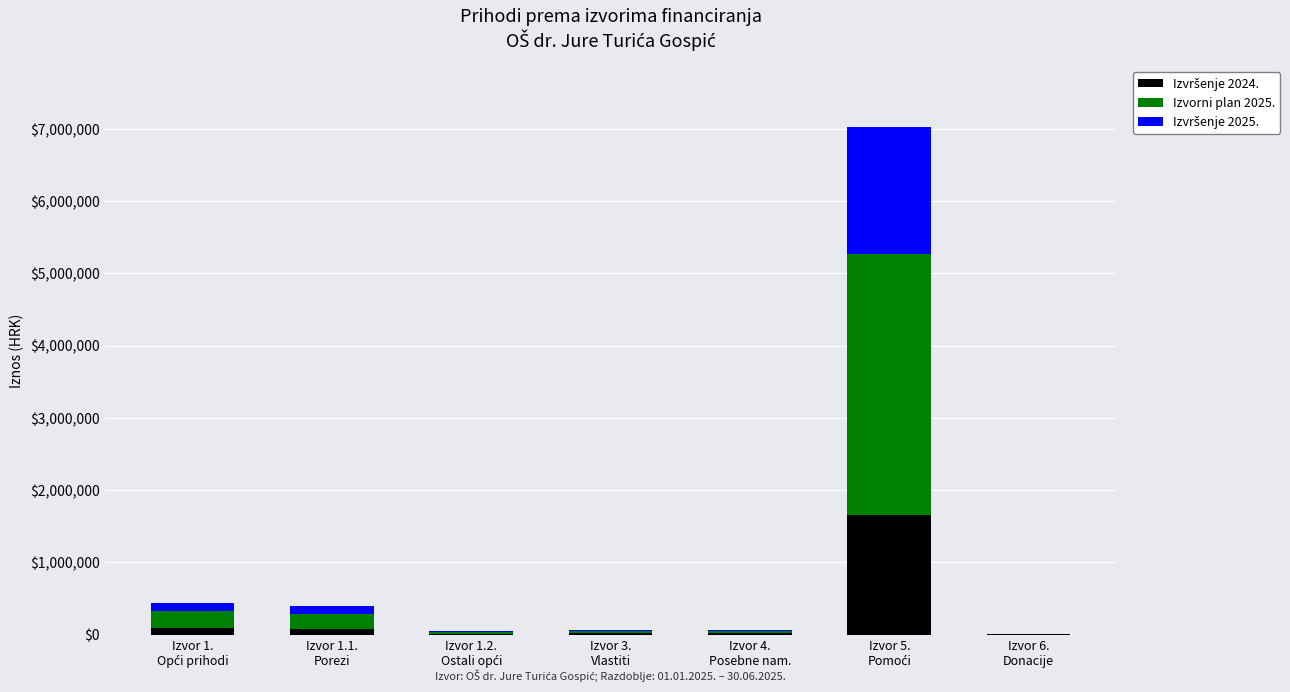

Are the bars grouped side by side (vs. stacked)?

No